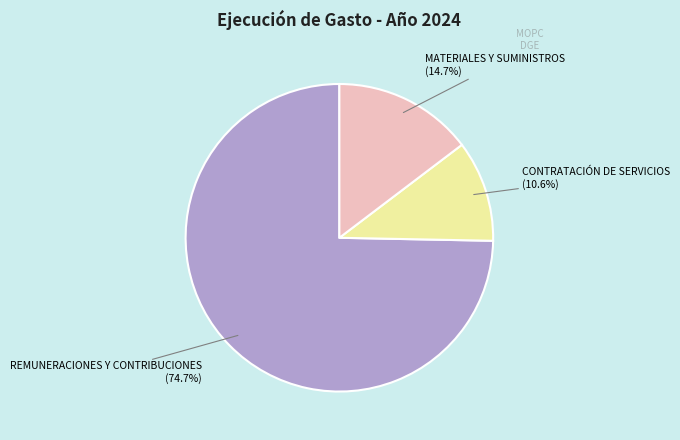

Does REMUNERACIONES Y CONTRIBUCIONES account for over 50% of the chart?

Yes